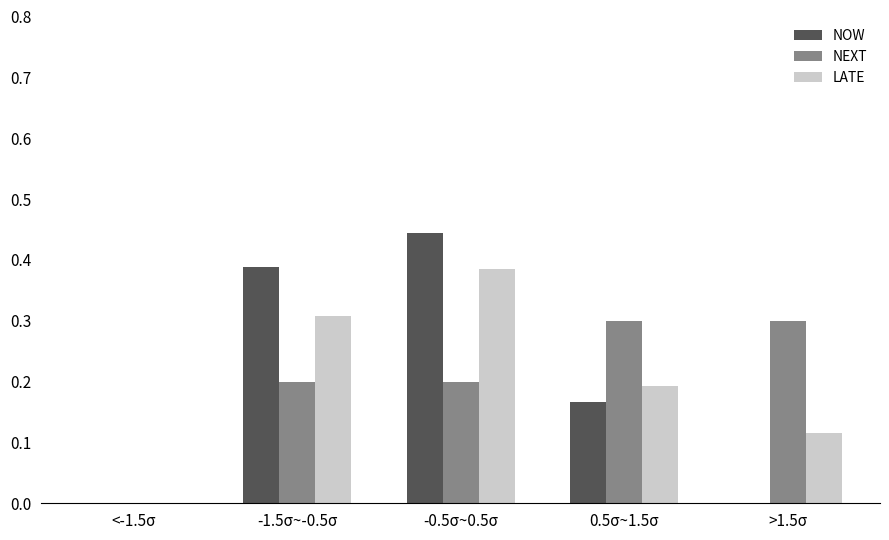

The value of NEXT at -1.5σ~-0.5σ is 0.3. True or false?

False